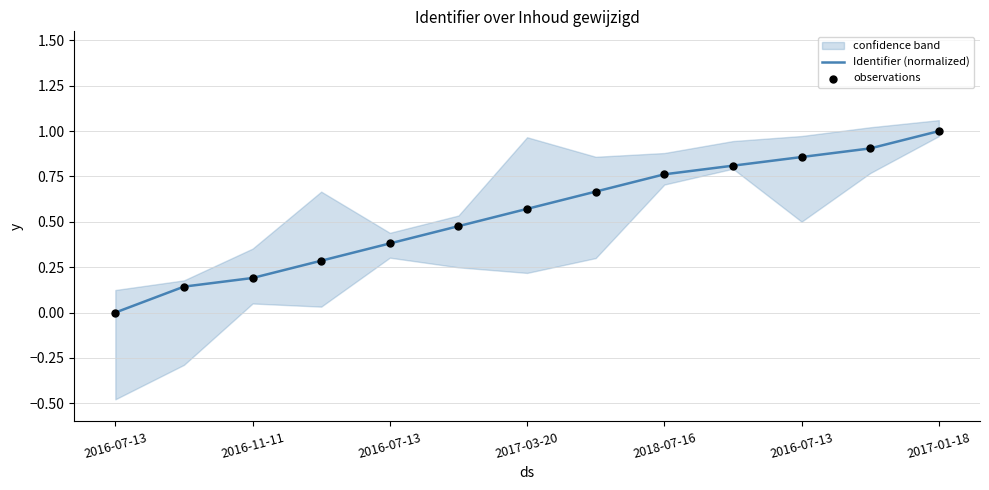

Which series has the widest spread of Y values?

Identifier (normalized)